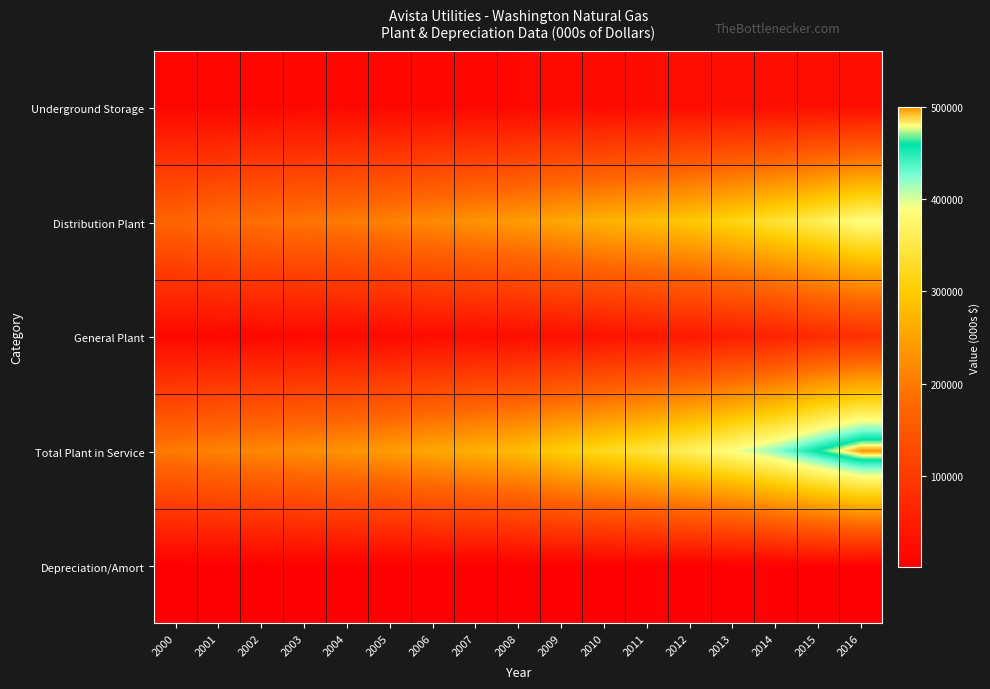

Which series has the largest total across all categories?

Total Plant in Service